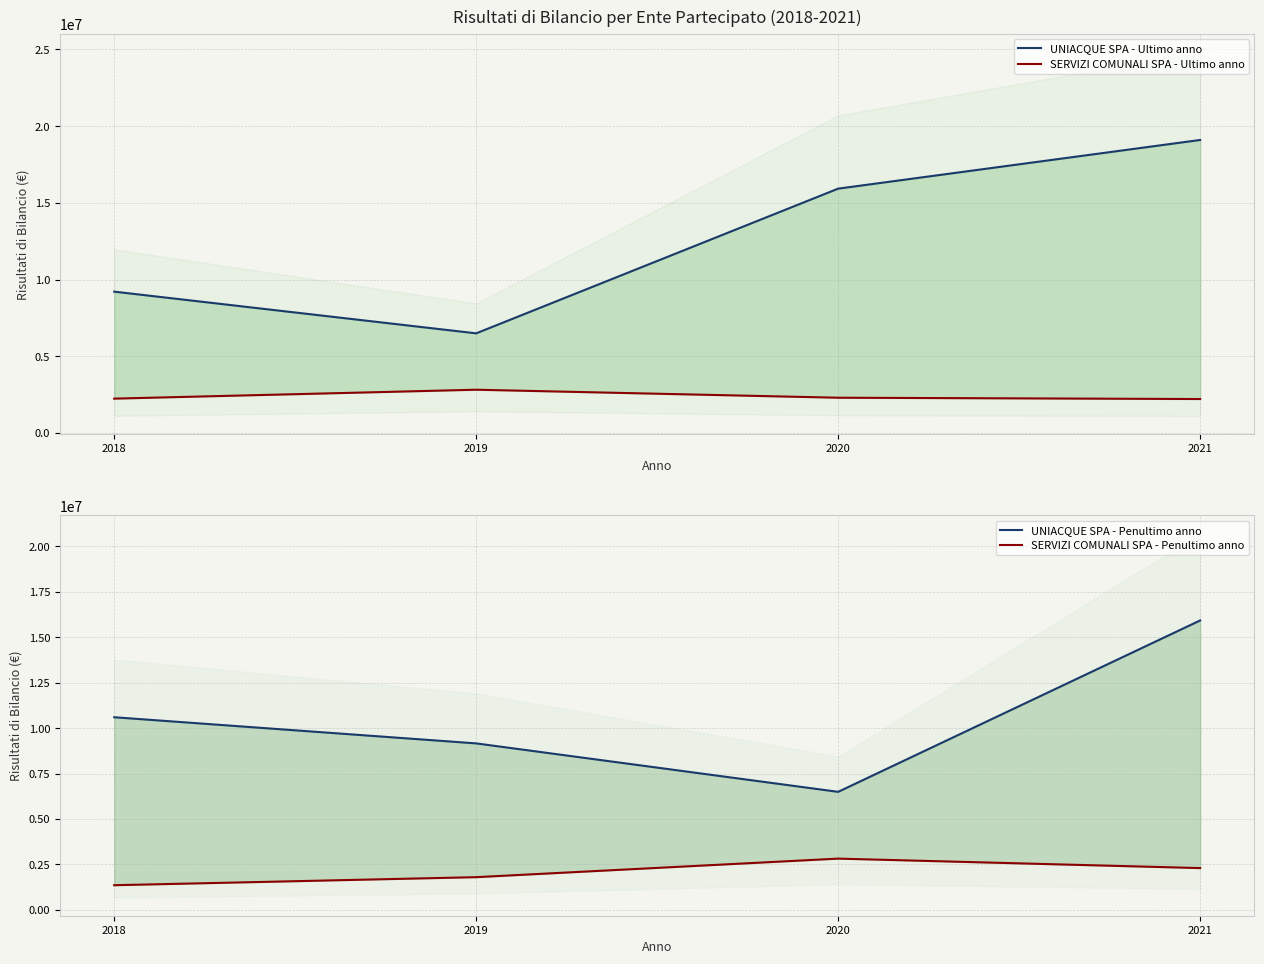

What is the spread (max minus min) of values at 2020?

13625965